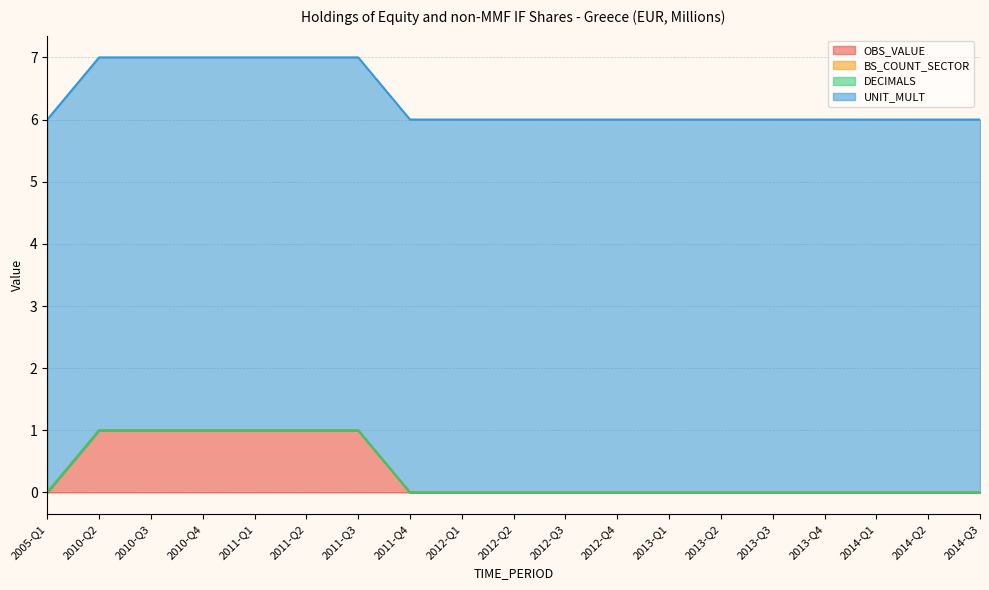

Reading left to right, transcribe all the data shown in this chart.

OBS_VALUE: 2005-Q1=0	2010-Q2=1	2010-Q3=1	2010-Q4=1	2011-Q1=1	2011-Q2=1	2011-Q3=1	2011-Q4=0	2012-Q1=0	2012-Q2=0	2012-Q3=0	2012-Q4=0	2013-Q1=0	2013-Q2=0	2013-Q3=0	2013-Q4=0	2014-Q1=0	2014-Q2=0	2014-Q3=0
BS_COUNT_SECTOR: 2005-Q1=0	2010-Q2=0	2010-Q3=0	2010-Q4=0	2011-Q1=0	2011-Q2=0	2011-Q3=0	2011-Q4=0	2012-Q1=0	2012-Q2=0	2012-Q3=0	2012-Q4=0	2013-Q1=0	2013-Q2=0	2013-Q3=0	2013-Q4=0	2014-Q1=0	2014-Q2=0	2014-Q3=0
DECIMALS: 2005-Q1=0	2010-Q2=0	2010-Q3=0	2010-Q4=0	2011-Q1=0	2011-Q2=0	2011-Q3=0	2011-Q4=0	2012-Q1=0	2012-Q2=0	2012-Q3=0	2012-Q4=0	2013-Q1=0	2013-Q2=0	2013-Q3=0	2013-Q4=0	2014-Q1=0	2014-Q2=0	2014-Q3=0
UNIT_MULT: 2005-Q1=6	2010-Q2=6	2010-Q3=6	2010-Q4=6	2011-Q1=6	2011-Q2=6	2011-Q3=6	2011-Q4=6	2012-Q1=6	2012-Q2=6	2012-Q3=6	2012-Q4=6	2013-Q1=6	2013-Q2=6	2013-Q3=6	2013-Q4=6	2014-Q1=6	2014-Q2=6	2014-Q3=6